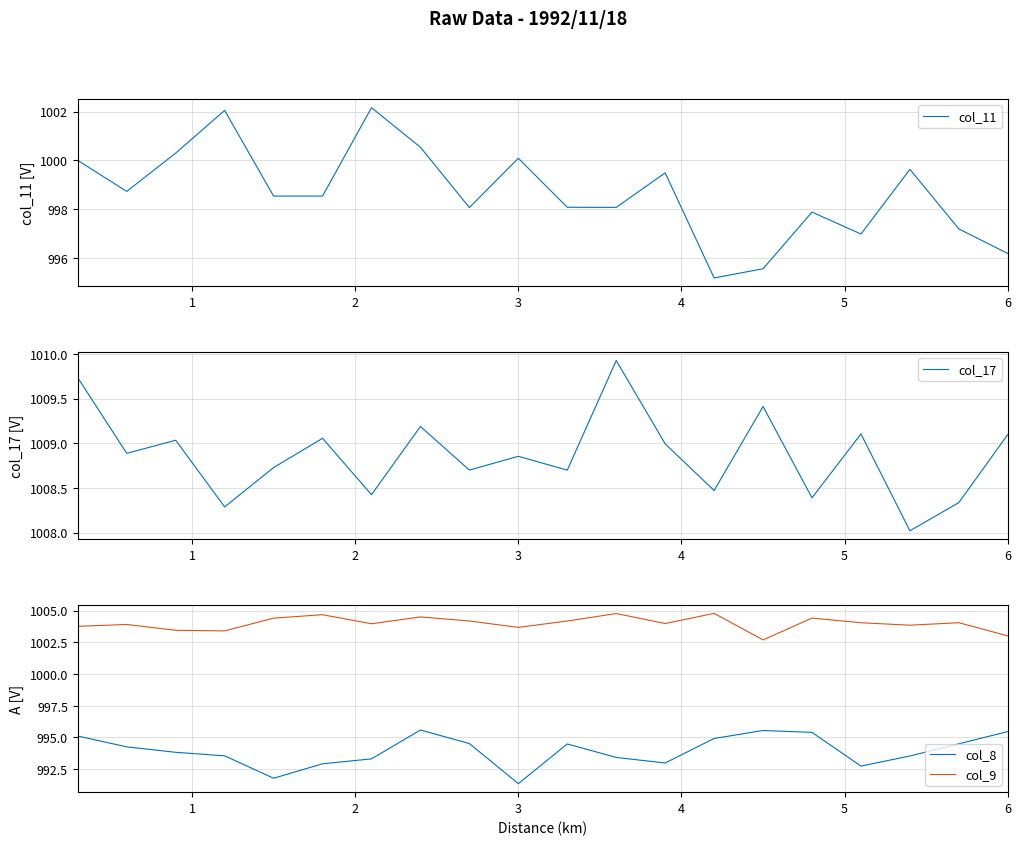

True or false: col_17 and col_11 intersect in this chart.

False